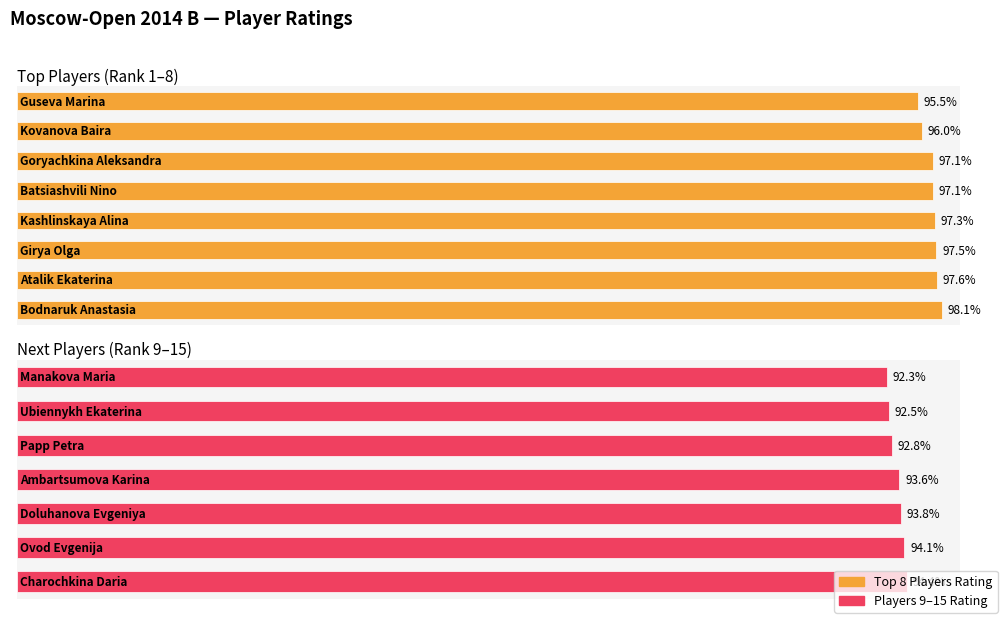

How many bars are there in total?

15